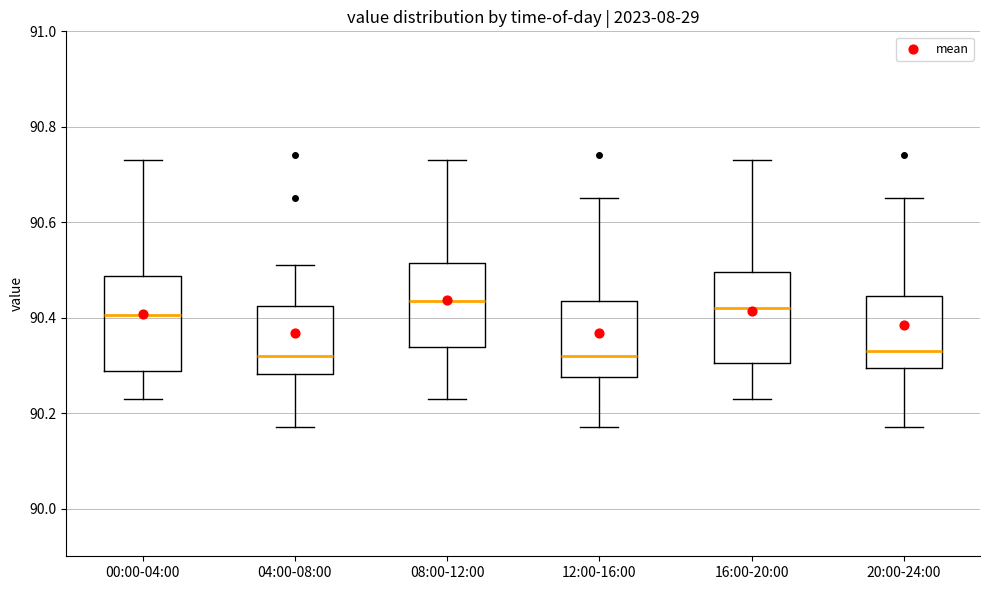

Reading left to right, transcribe this box plot: for each box, give where its median line is, the range the box spans, and where its two whiskers end, as read against the y-axis. The values are not printed on the chart, so give them approximately, as read against the axis.

00:00-04:00: median 90.40, box 90.28 to 90.48, whiskers 90.24 to 90.74
04:00-08:00: median 90.32, box 90.28 to 90.42, whiskers 90.18 to 90.52
08:00-12:00: median 90.44, box 90.34 to 90.52, whiskers 90.24 to 90.74
12:00-16:00: median 90.32, box 90.28 to 90.44, whiskers 90.18 to 90.66
16:00-20:00: median 90.42, box 90.30 to 90.50, whiskers 90.24 to 90.74
20:00-24:00: median 90.34, box 90.30 to 90.44, whiskers 90.18 to 90.66